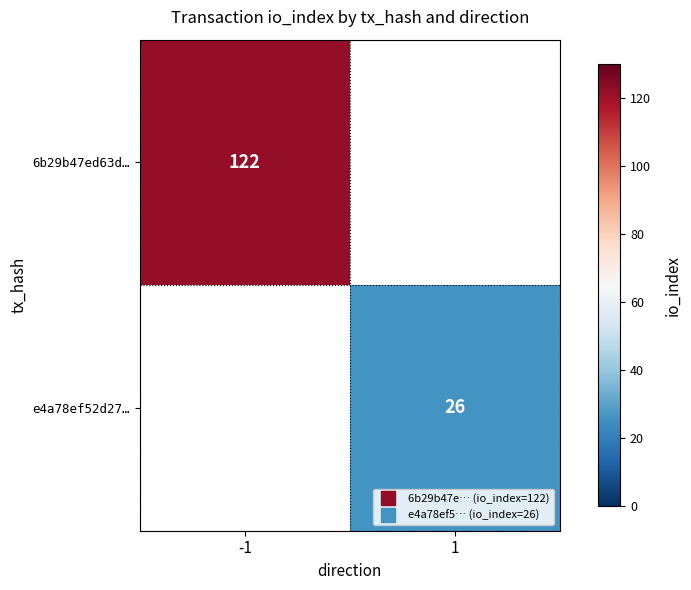

Which category has the highest value across all series?

-1